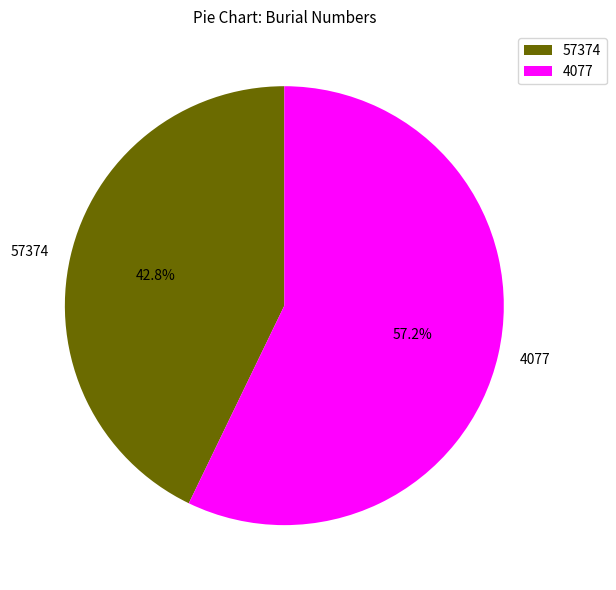

What percentage do 4077 and 57374 together represent?

100.0%